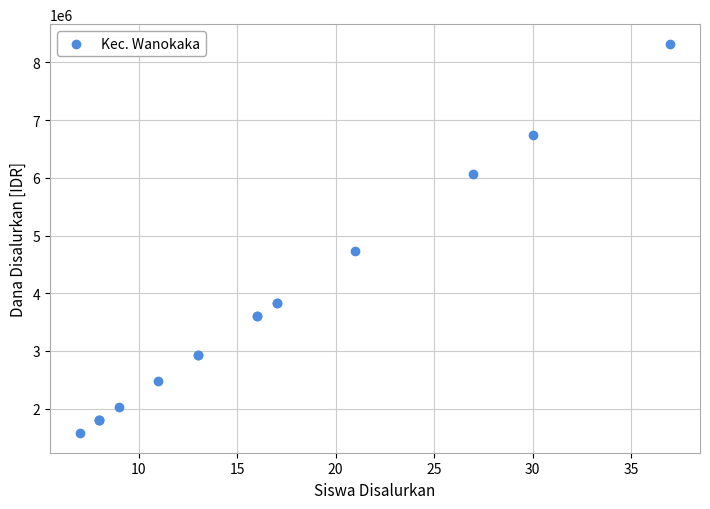

What Y value in the scatter plot is closest to 4950000?

4725000